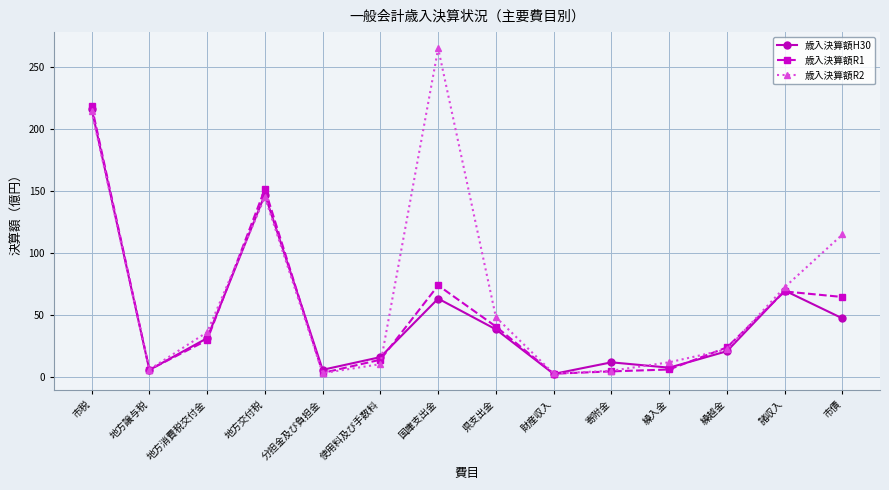

Which series has the largest range (max minus min)?

歳入決算額R2